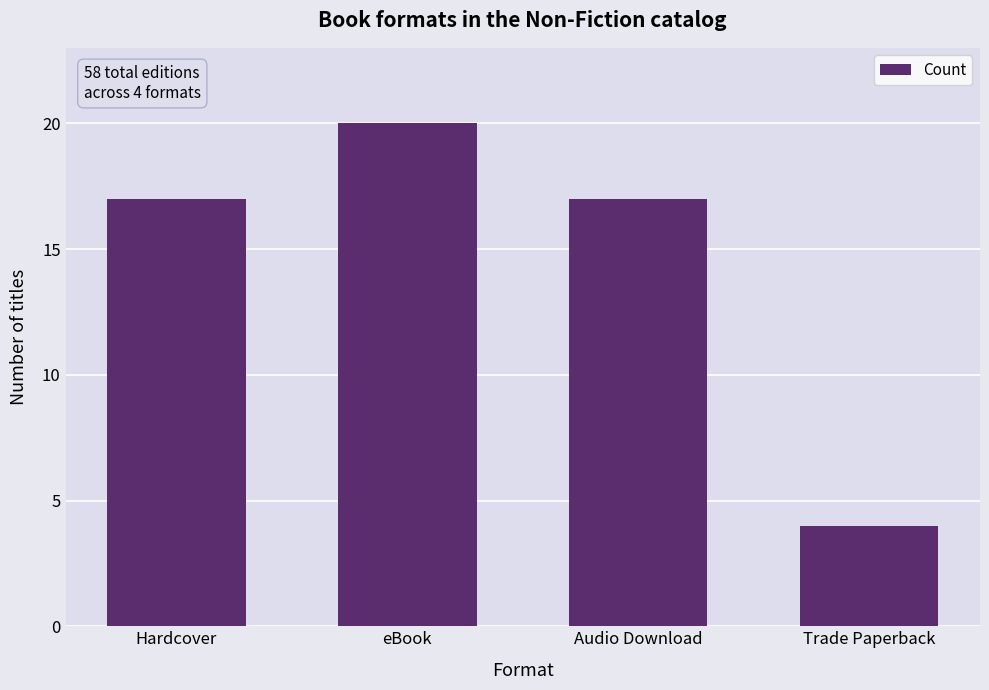

The value at Hardcover is 17. True or false?

True